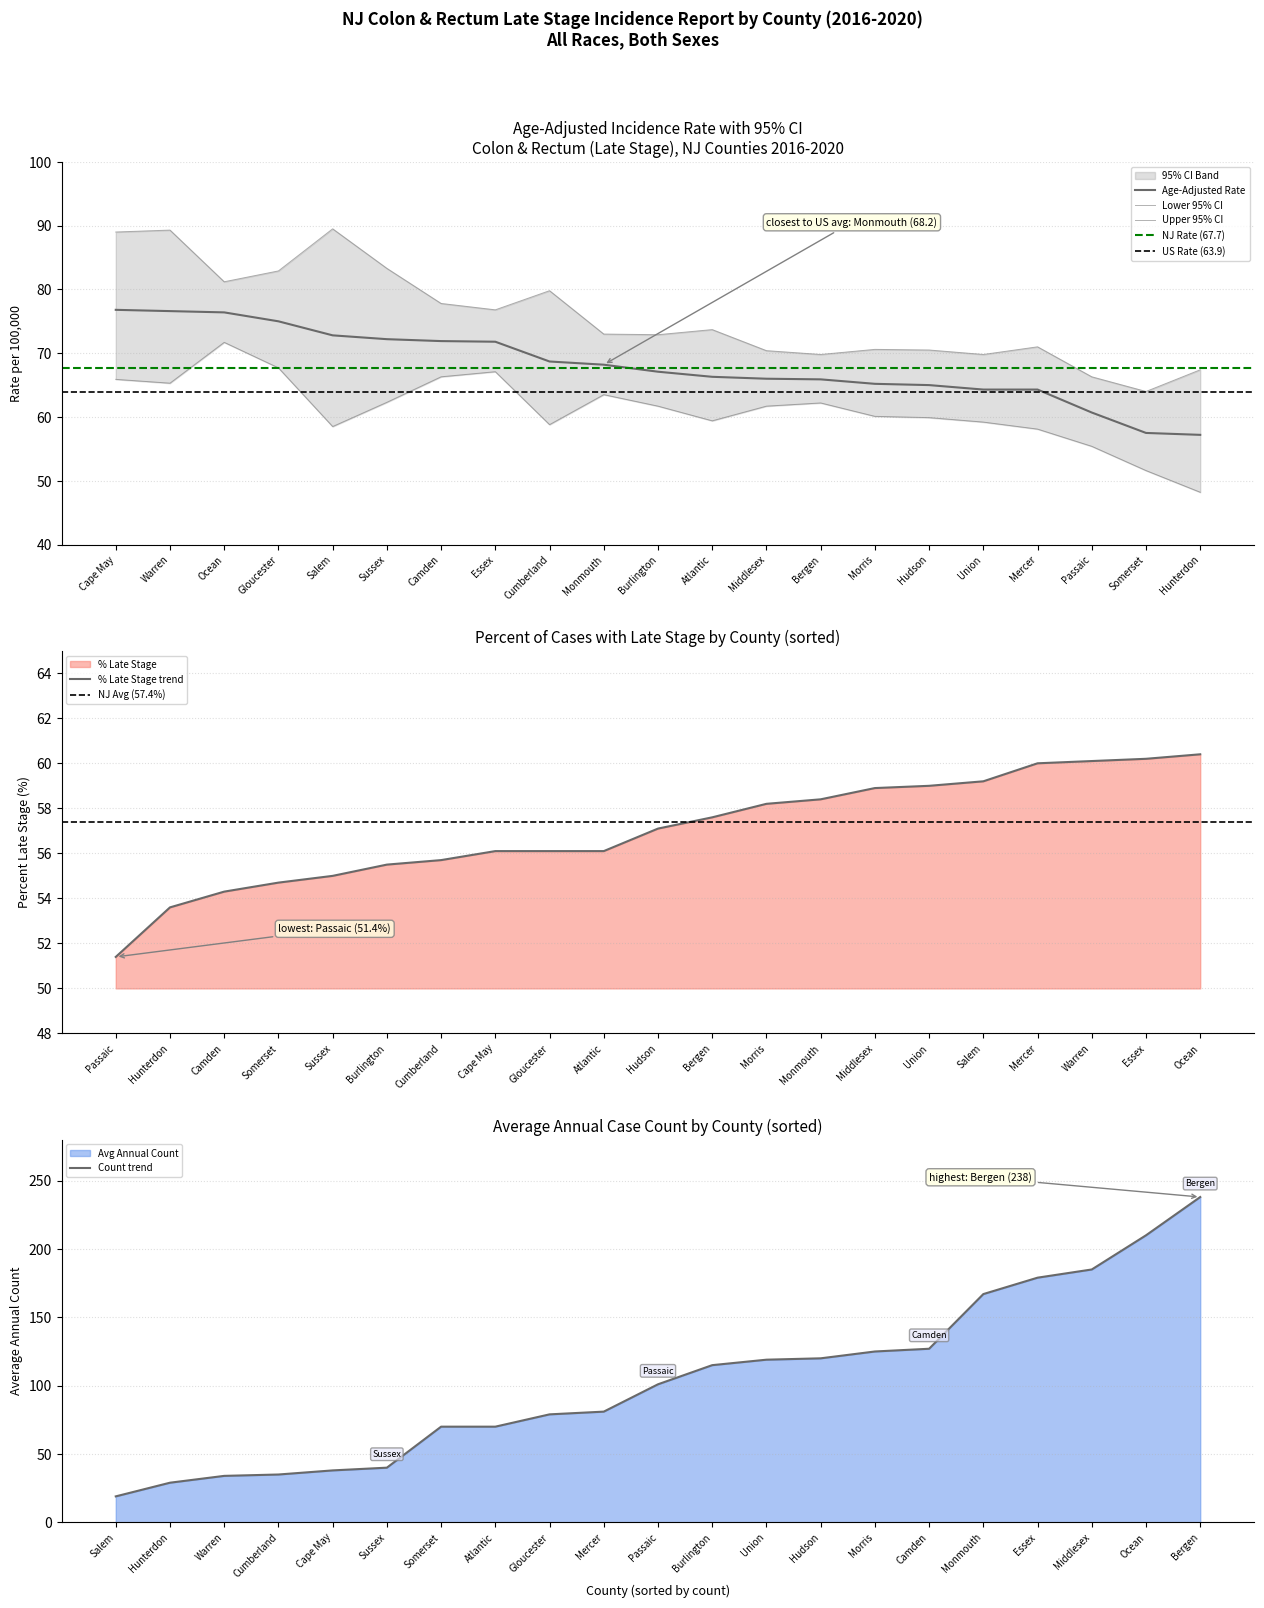

How many data points in Upper 95% CI are less than 73?

10